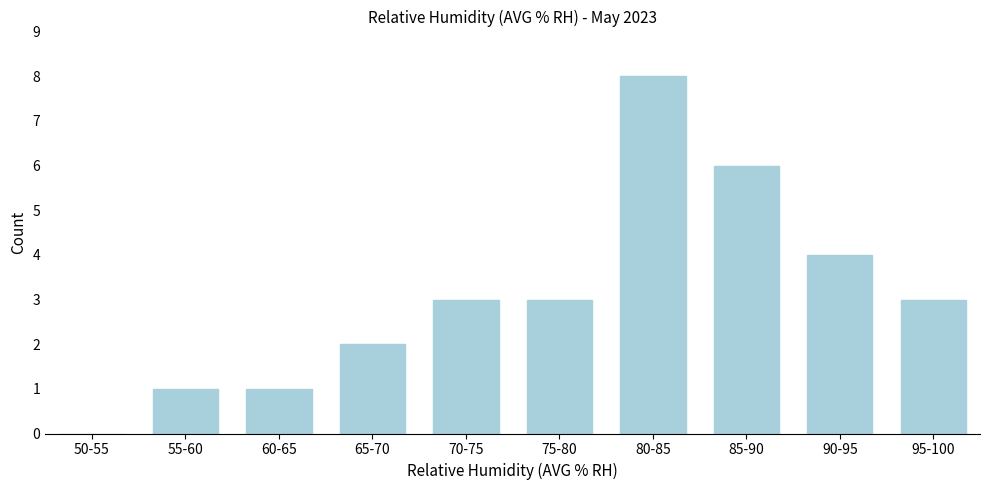

Reading right to left, list all the values displayed in this chart.

95-100=3	90-95=4	85-90=6	80-85=8	75-80=3	70-75=3	65-70=2	60-65=1	55-60=1	50-55=0